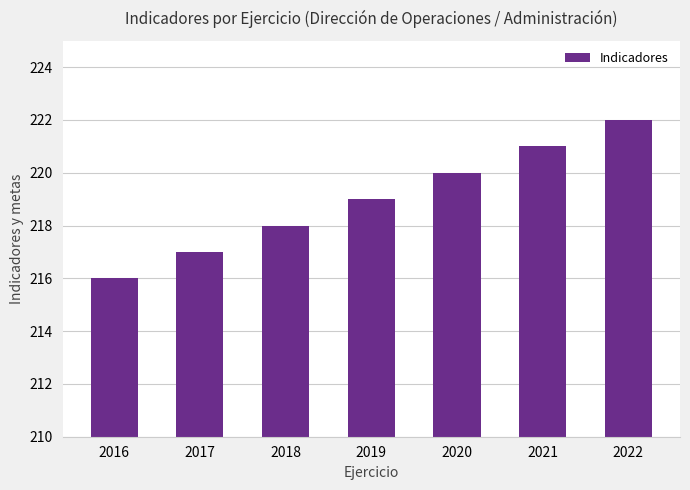

Which has a higher value, 2021 or 2022?

2022